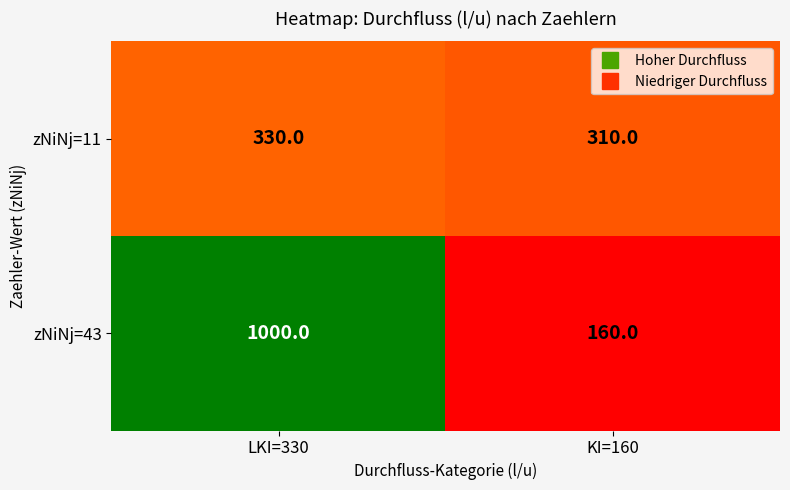

Which series has the largest total across all categories?

zNiNj=43